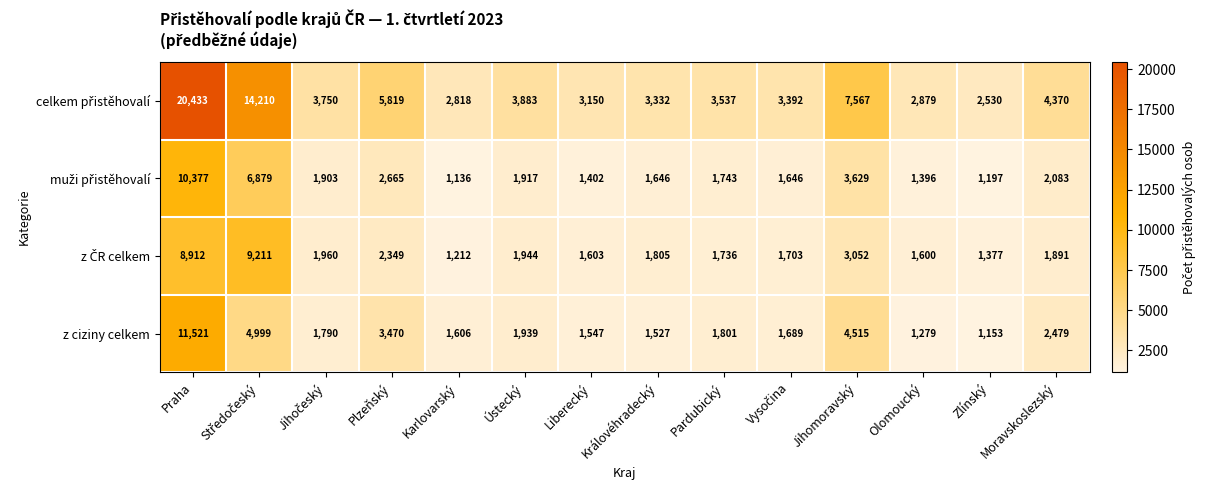

What is the total value across all series at Pardubický?

8817